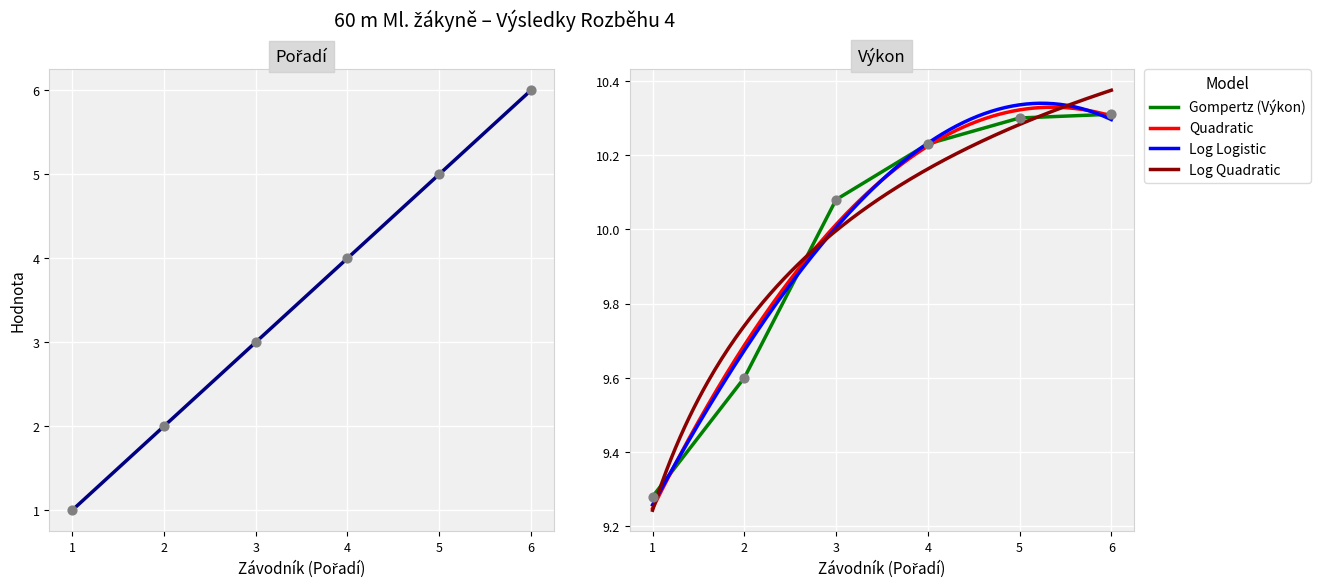

Which series reaches the minimum Y coordinate?

Pořadí